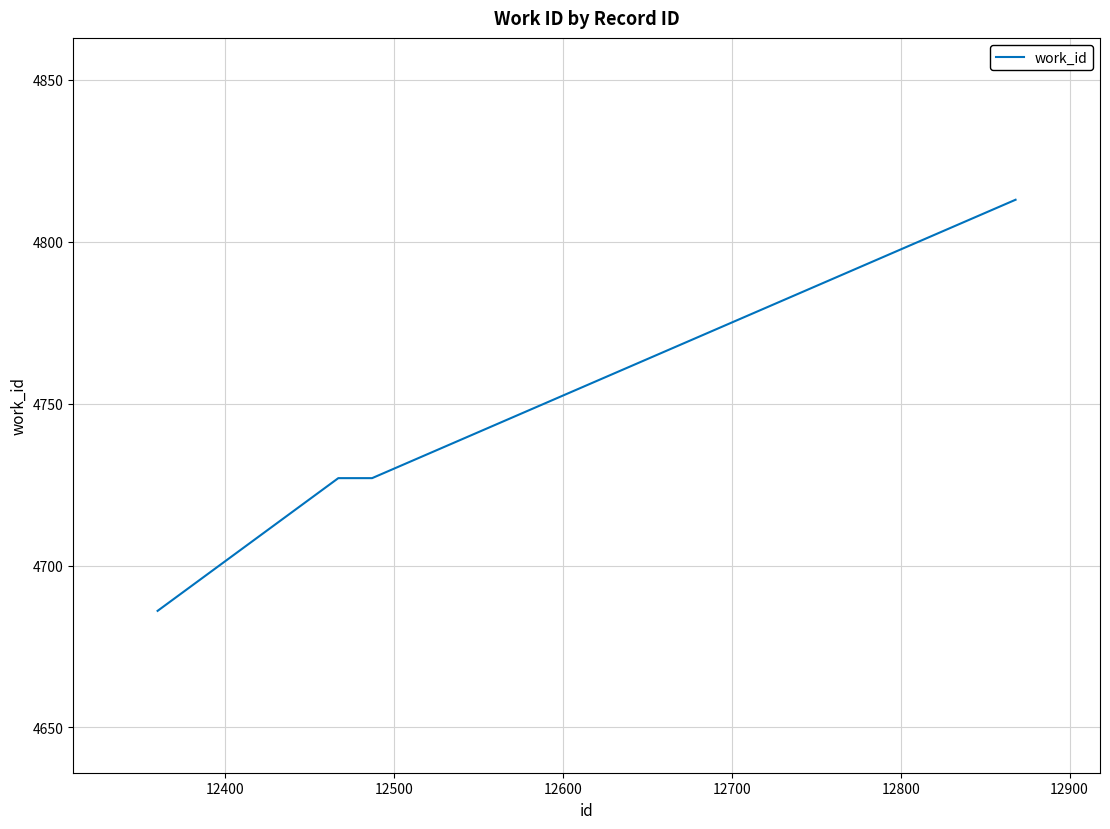

What is the difference between the maximum and minimum values?

127